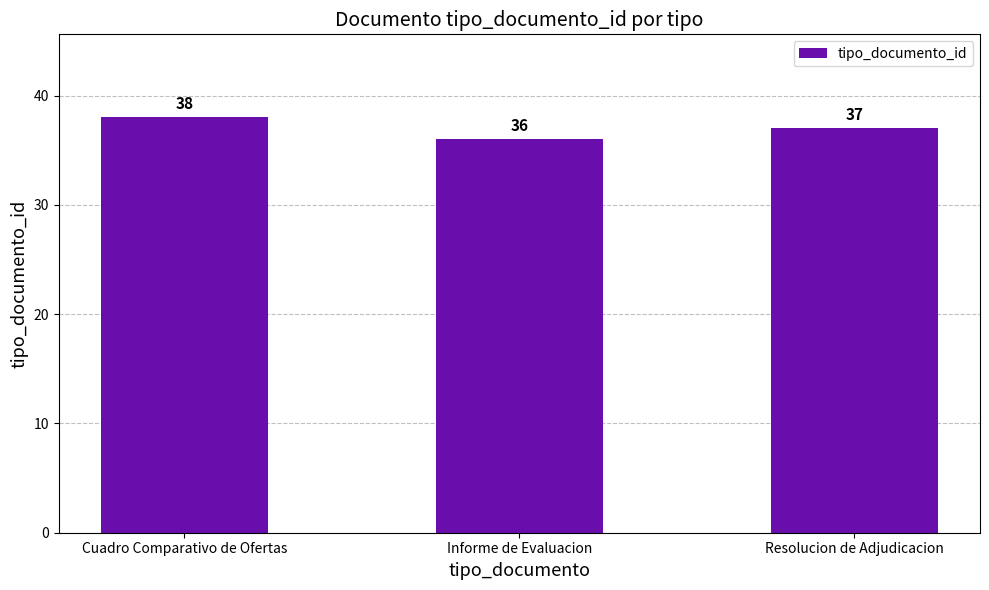

List the labels in order of value, largest first.

Cuadro Comparativo de Ofertas, Resolucion de Adjudicacion, Informe de Evaluacion